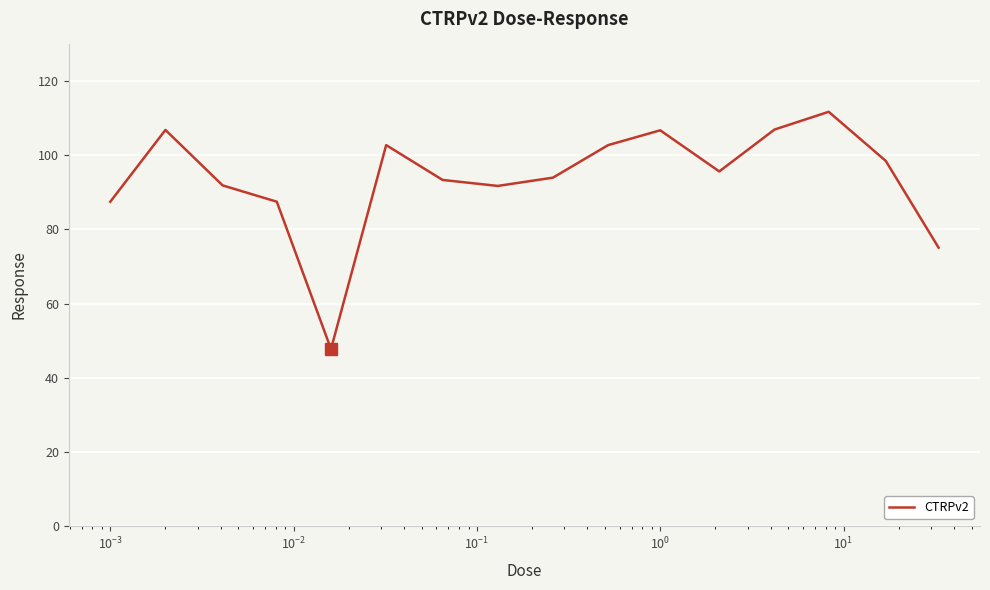

What is the greatest value displayed?

111.8